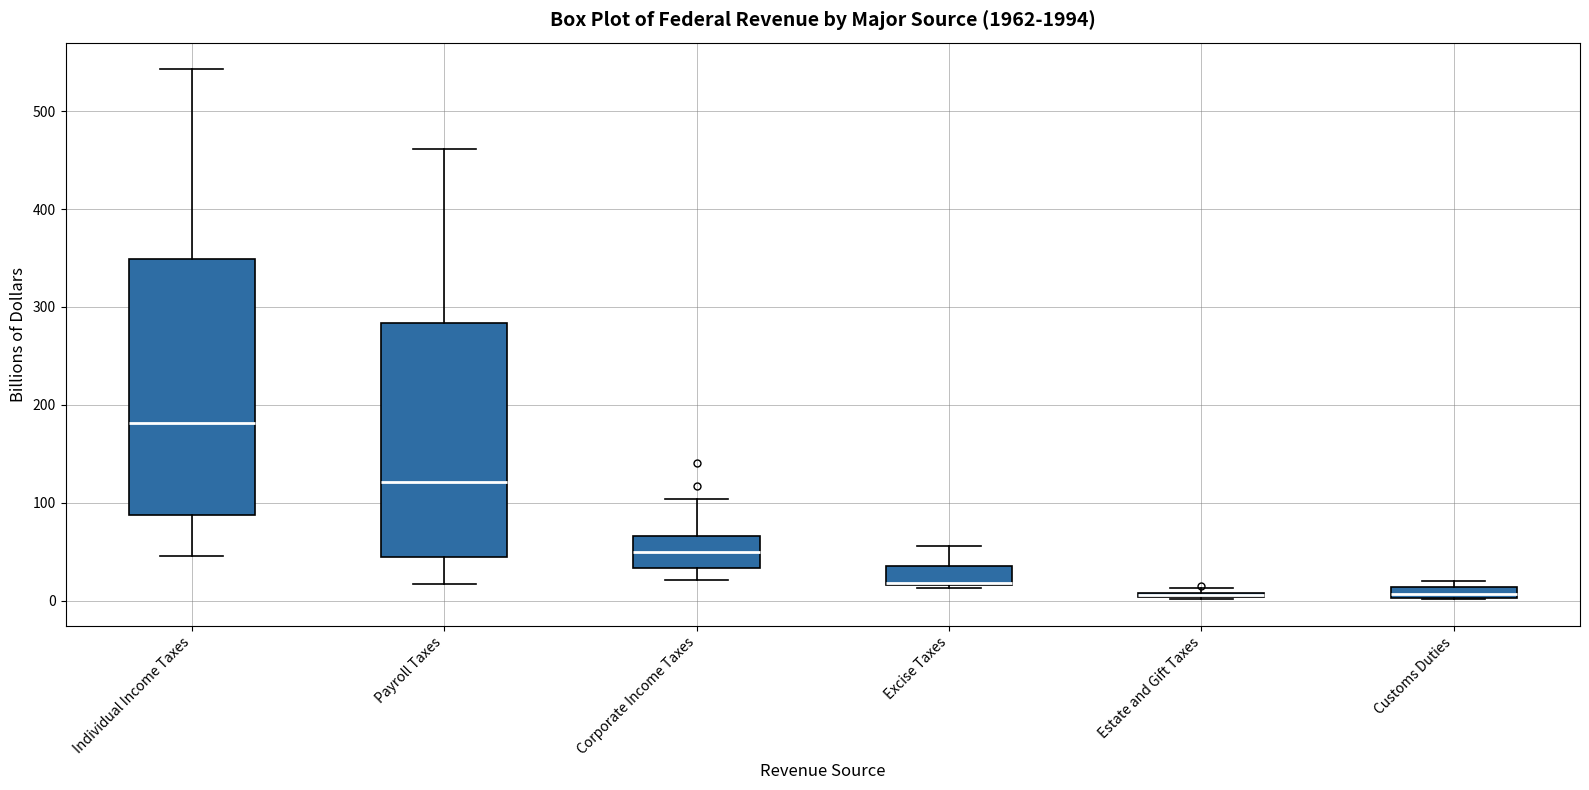

Where does the lower whisker of the box for Corporate Income Taxes end on the y-axis? The values are not printed on the chart, so give them approximately, as read against the axis.

20